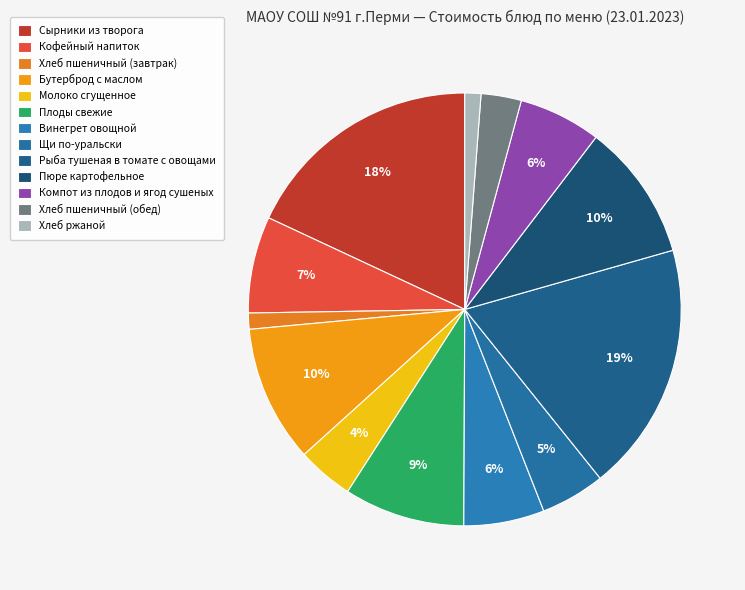

To the nearest percent, what is the average slice percentage?

8%